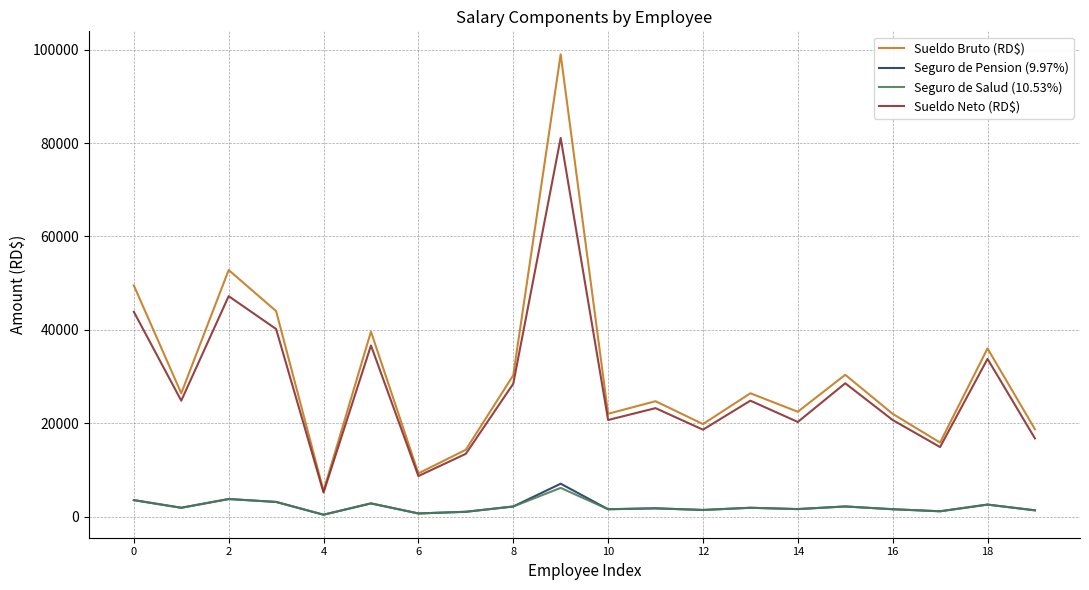

True or false: Seguro de Salud (10.53%) and Sueldo Neto (RD$) cross at least once.

False